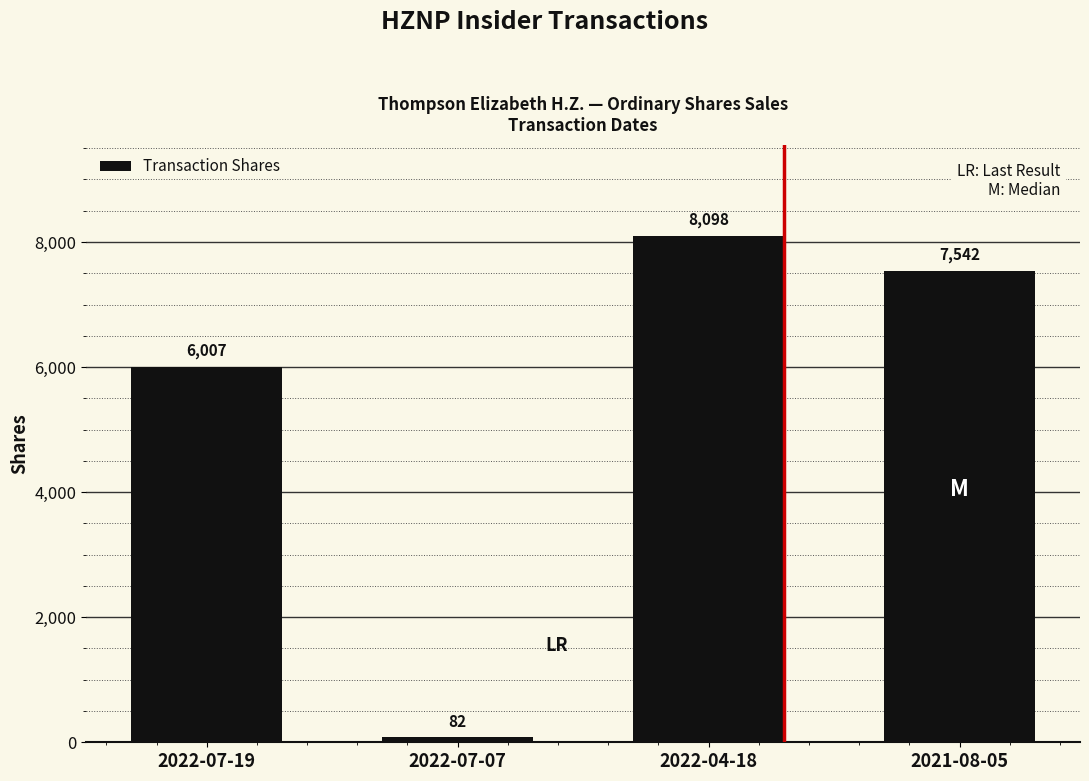

What position from the left is 2021-08-05?

4